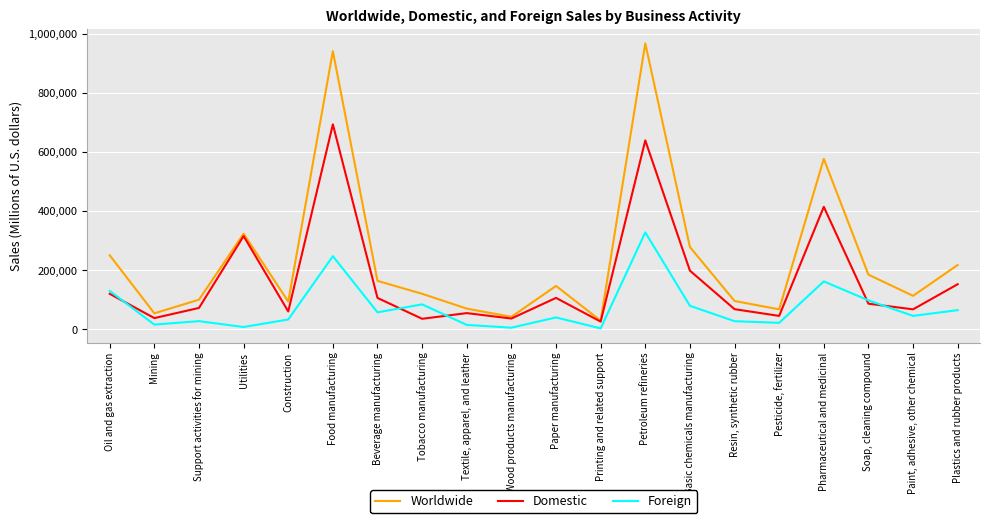

What is the sum of all Foreign values?

1501154